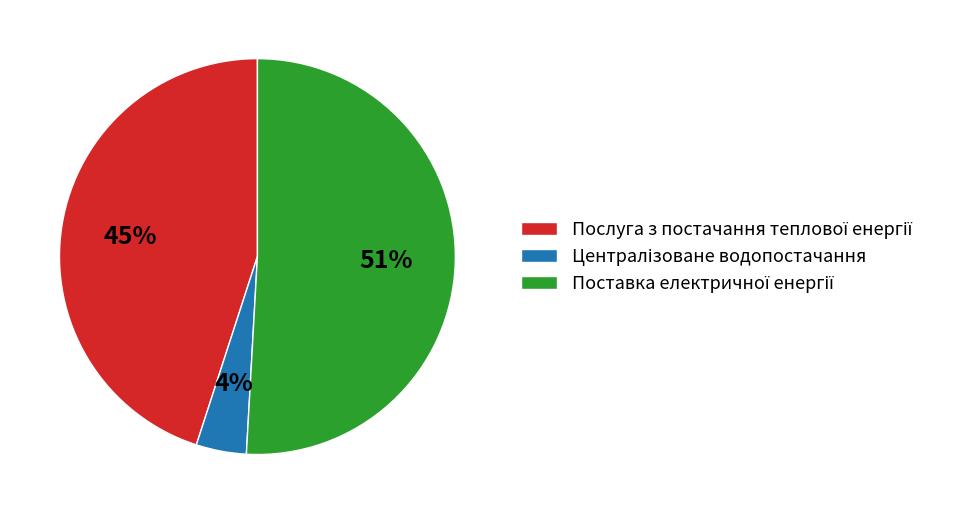

Does any single category account for the majority?

Yes